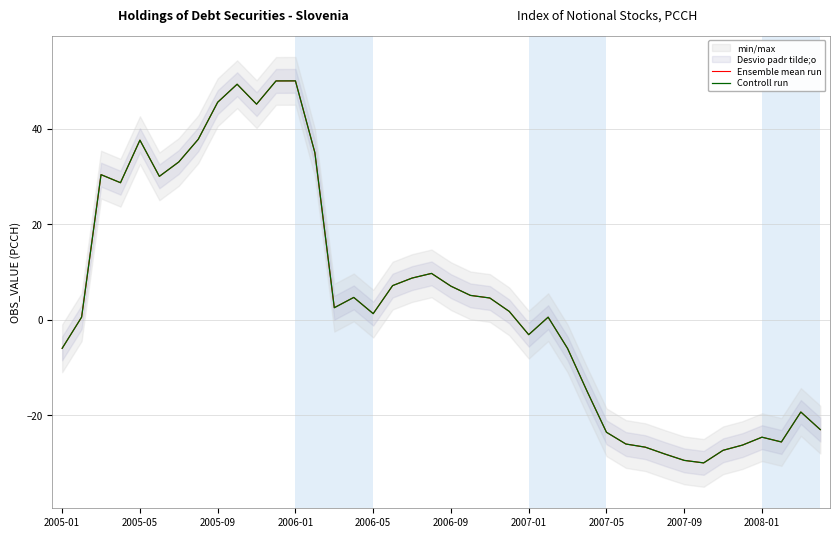

How many interior local peaks does the Controll run series have?

9